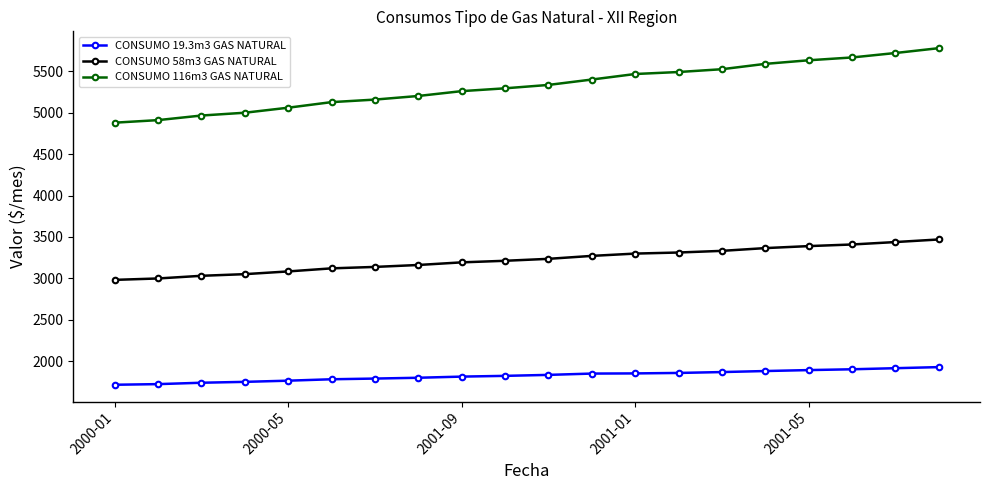

At how many categories does at least one series exceed 4272?

20